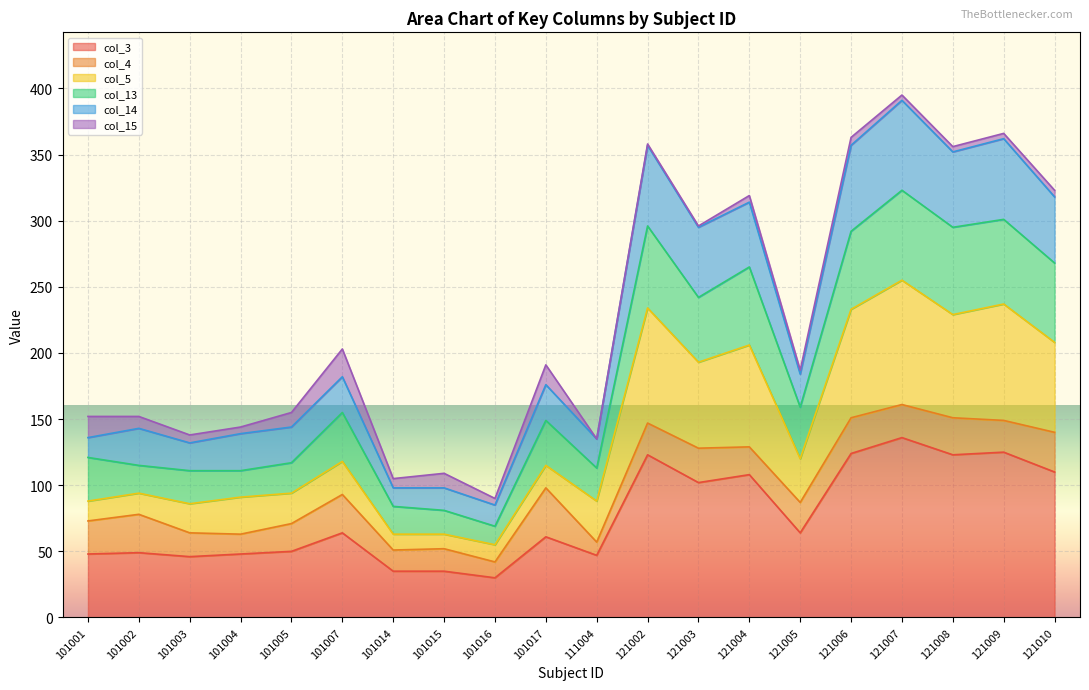

What is the total value across all series at 101002?

152